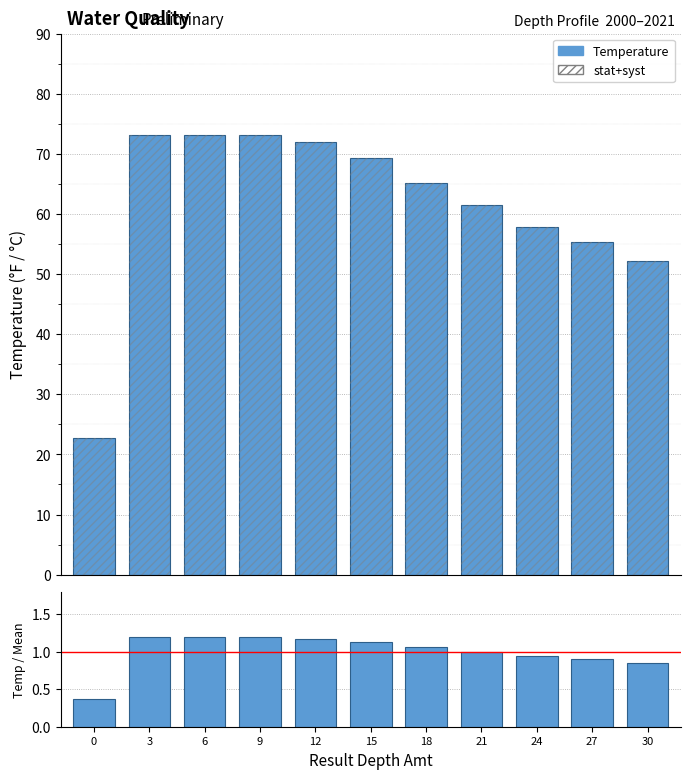

What is the lowest value of the Temp / Mean series?

0.4